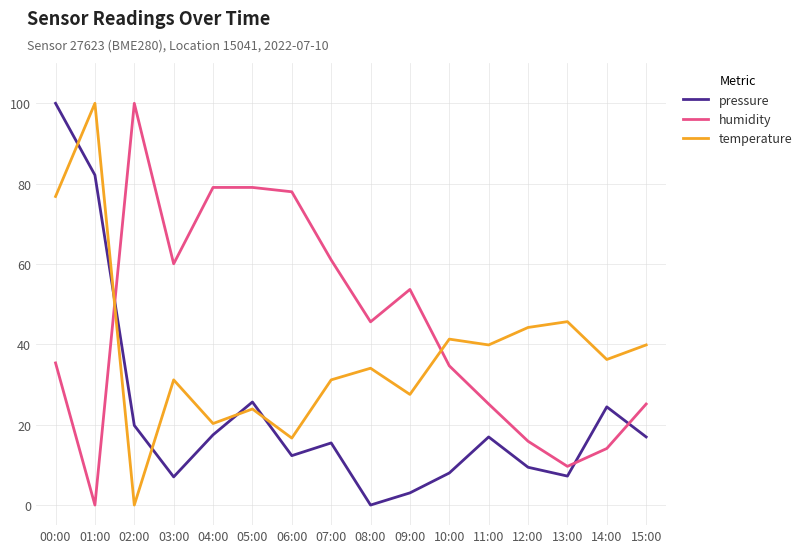

Rank the series at 09:00 from lowest to highest value.

pressure, temperature, humidity